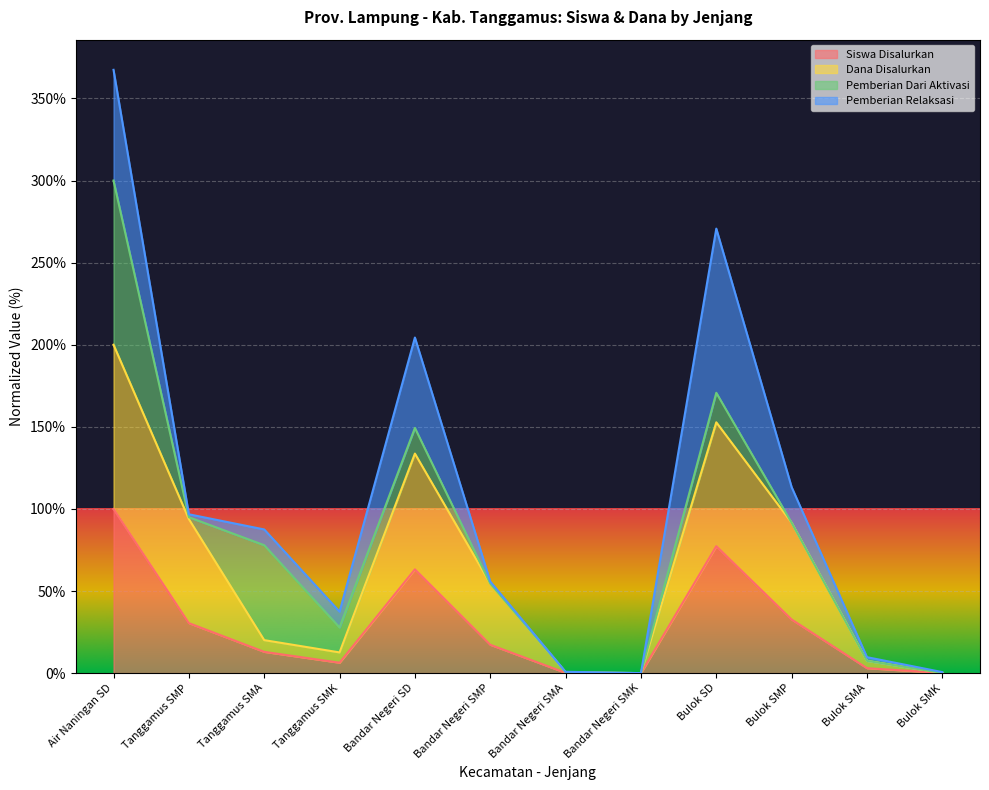

What is the highest value of the Siswa Disalurkan series?

100.0